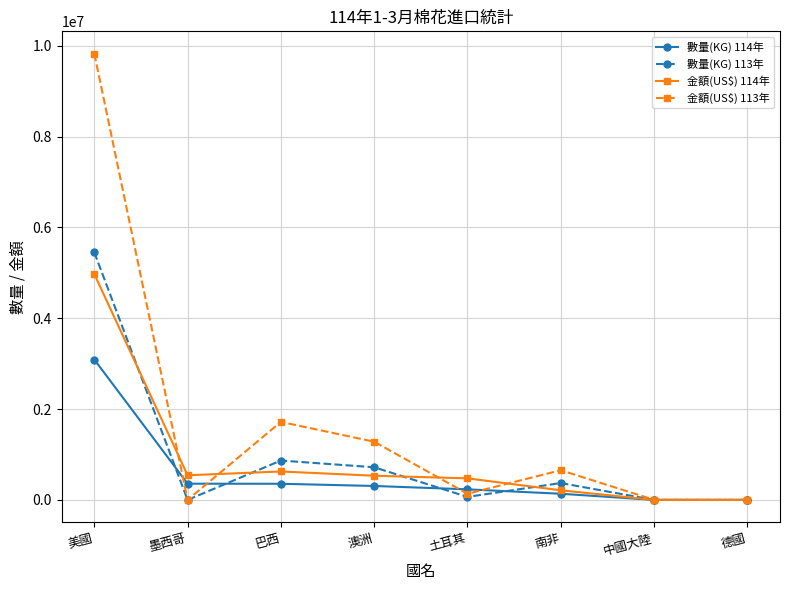

Which series has the widest spread of values?

金額(US$) 113年